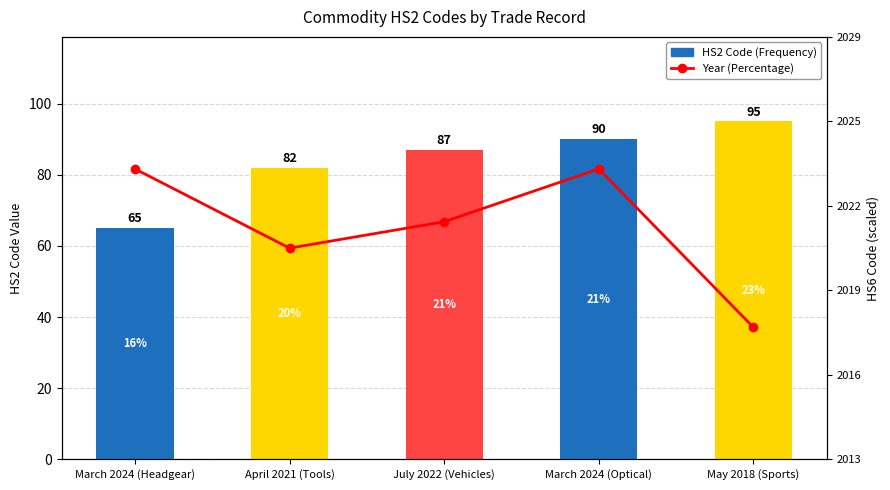

What are all the series names shown in the legend?

HS2 Code, Year